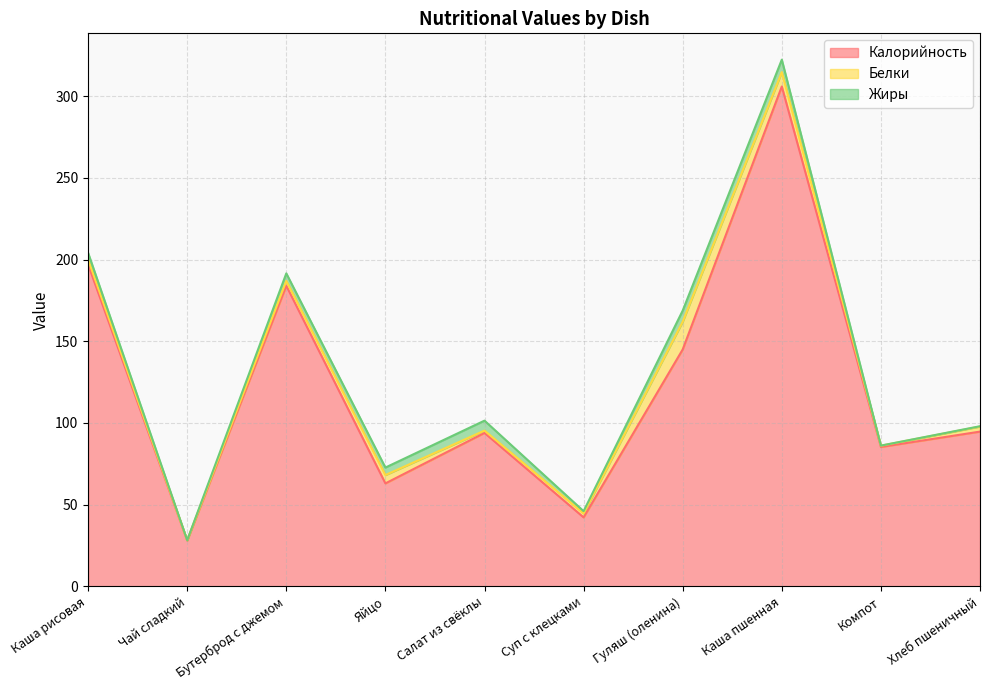

Reading right to left, extract all data points from this chart.

Калорийность: 94.7	85.3	306.0	145.0	42.2	93.9	63.0	184.0	28.0	197.0
Белки: 3.1	0.8	8.8	17.0	2.5	1.4	5.1	2.9	0.2	3.1
Жиры: 0.2	0.1	7.6	6.8	1.4	6.1	4.6	4.6	0.0	4.1